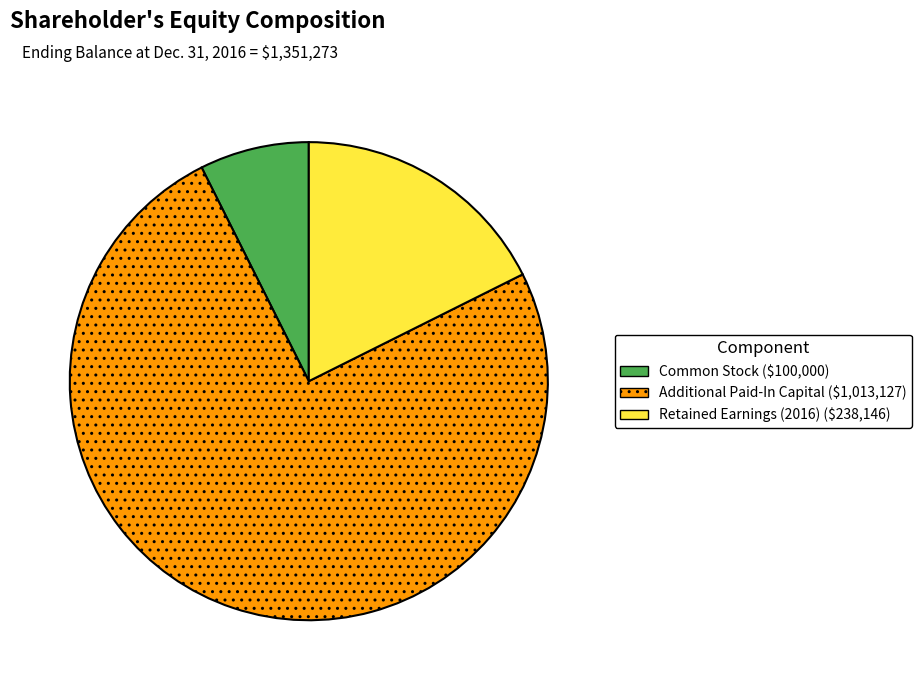

Is it true that Retained Earnings (2016) is 26% of the pie?

False